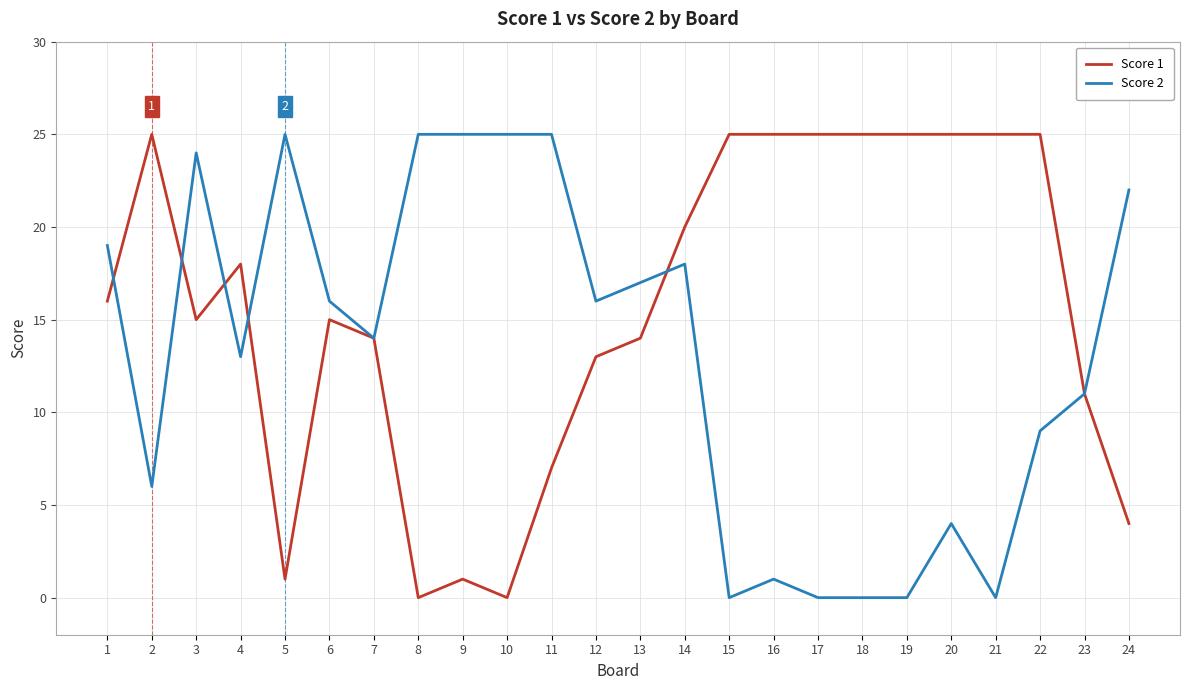

List the series in order of their overall mean, highest first.

Score 1, Score 2